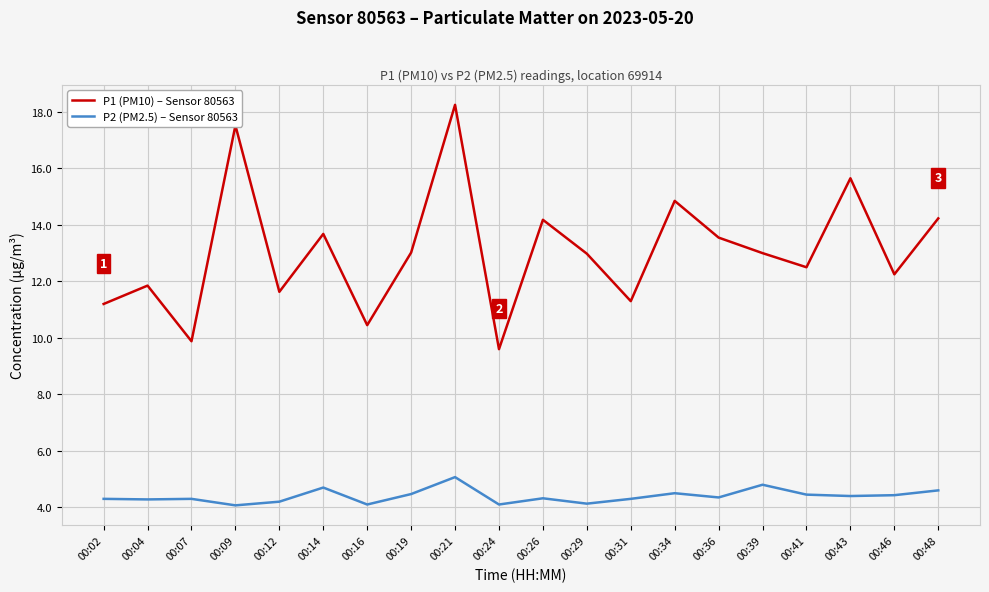

True or false: P2 (PM2.5) – Sensor 80563 and P1 (PM10) – Sensor 80563 cross at least once.

False